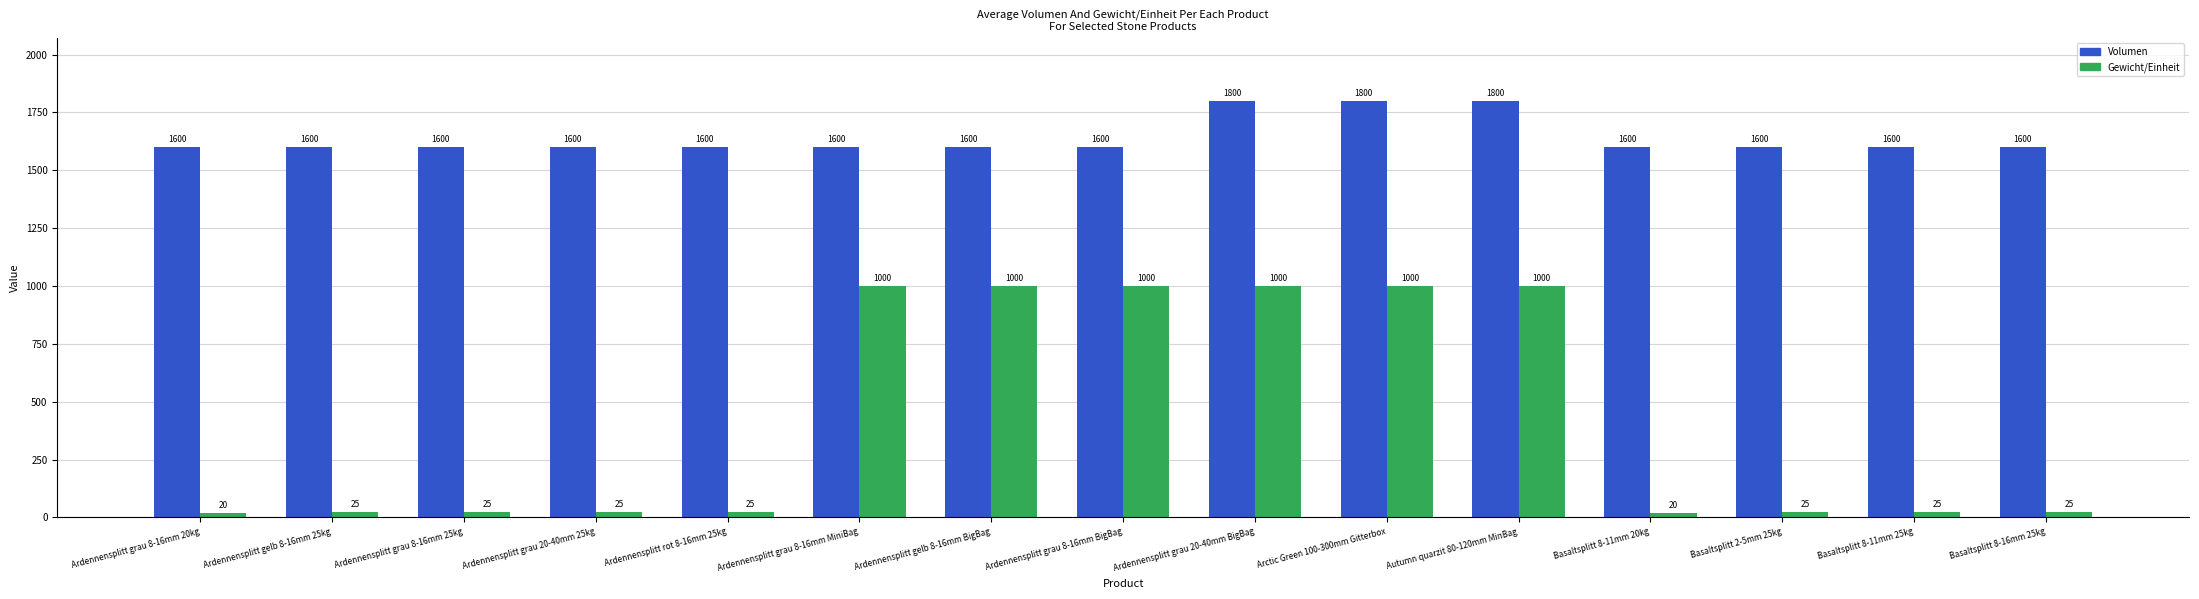

Reading left to right, transcribe all the data shown in this chart.

Volumen: 1600	1600	1600	1600	1600	1600	1600	1600	1800	1800	1800	1600	1600	1600	1600
Gewicht/Einheit: 20	25	25	25	25	1000	1000	1000	1000	1000	1000	20	25	25	25